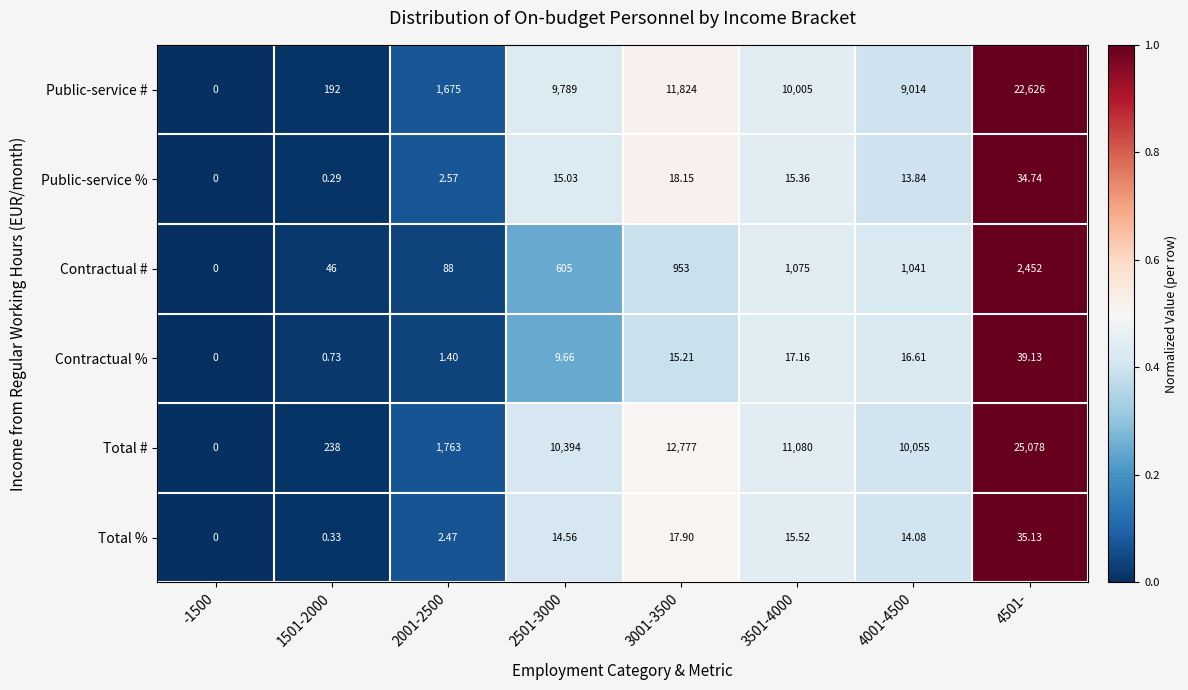

At 4501-, list the series in order from largest to smallest.

Total #, Public-service #, Contractual #, Contractual %, Total %, Public-service %